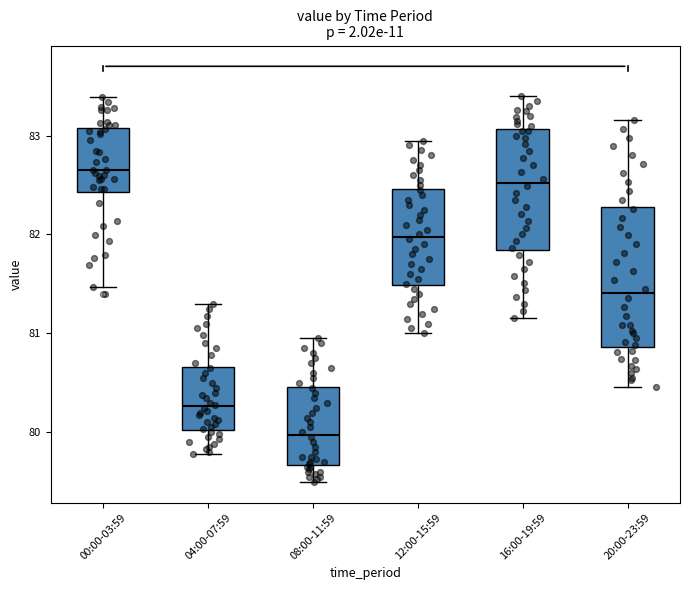

Reading left to right, read every box against the y-axis: the position of its median line, the range the box covers, and the ends of its whiskers. The values are not printed on the chart, so give them approximately, as read against the axis.

00:00-03:59: median 82.7, box 82.4 to 83.1, whiskers 81.5 to 83.4
04:00-07:59: median 80.3, box 80.0 to 80.7, whiskers 79.8 to 81.3
08:00-11:59: median 80.0, box 79.7 to 80.5, whiskers 79.5 to 81.0
12:00-15:59: median 82.0, box 81.5 to 82.5, whiskers 81.0 to 83.0
16:00-19:59: median 82.5, box 81.8 to 83.1, whiskers 81.2 to 83.4
20:00-23:59: median 81.4, box 80.9 to 82.3, whiskers 80.5 to 83.2